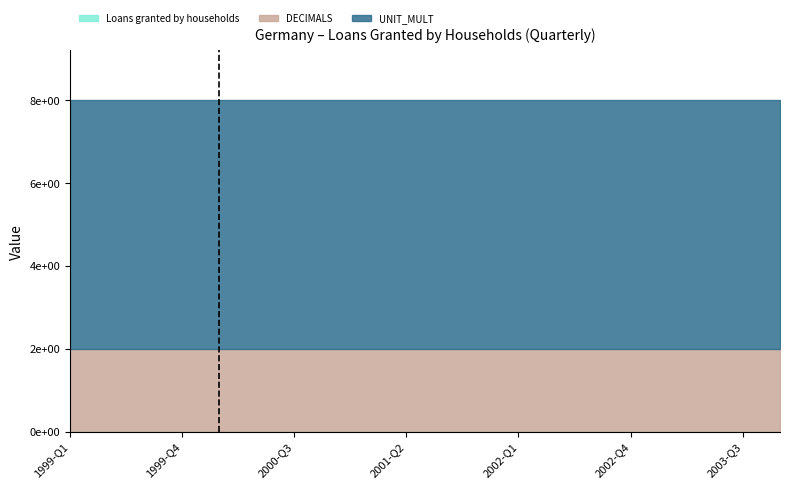

True or false: UNIT_MULT and Loans granted by households intersect in this chart.

False